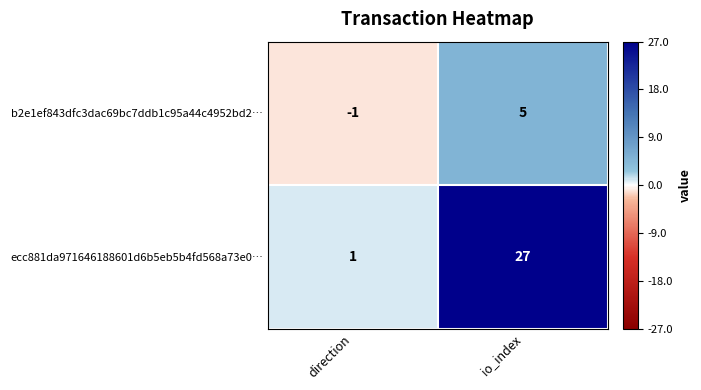

How many data points in ecc881da971646188601d6b5eb5b4fd568a73e0… are less than 27?

1